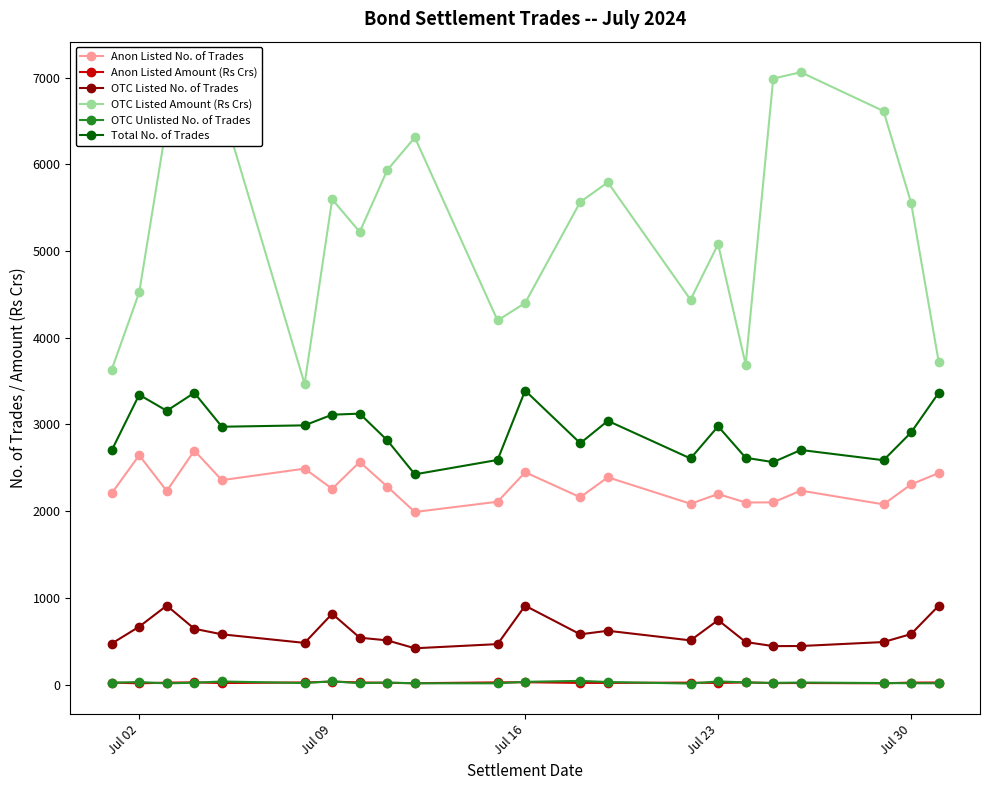

What is the value of the Anon Listed No. of Trades point at the 14th from the left?

2391.0